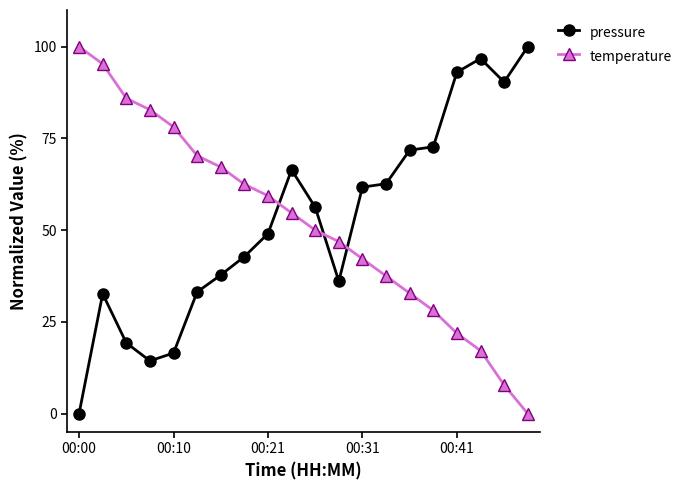

What are all the series names shown in the legend?

pressure, temperature